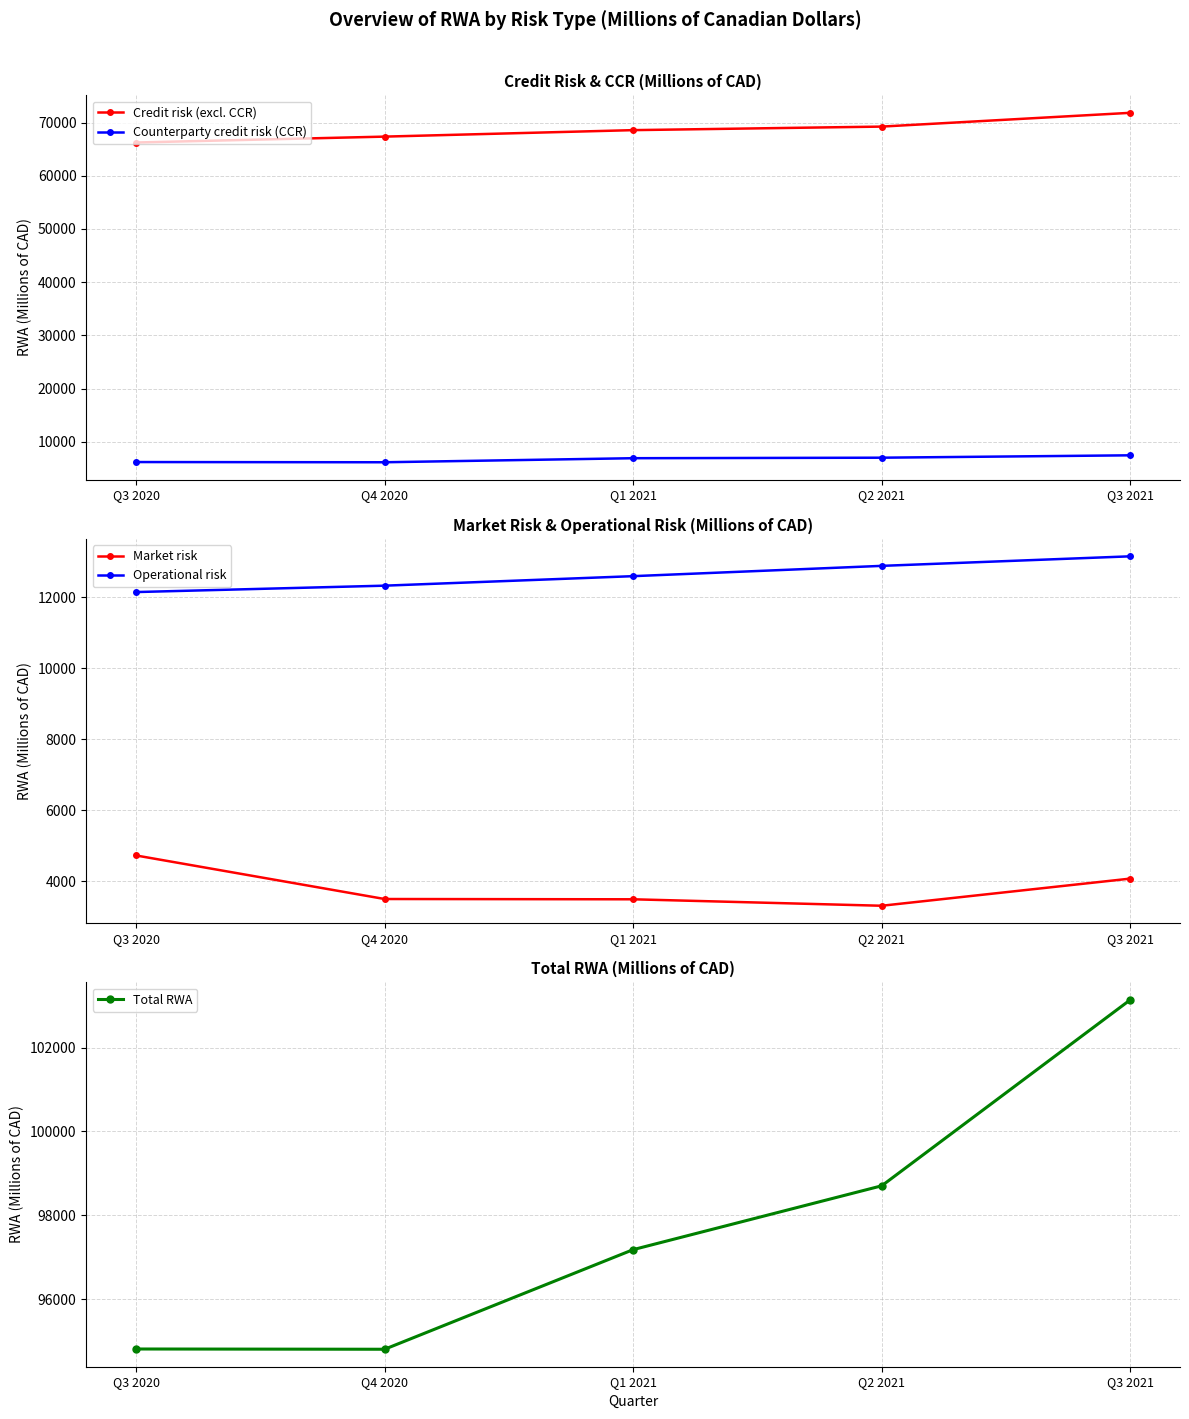

Is it true that Counterparty credit risk (CCR) equals 6188 at Q3 2020?

True